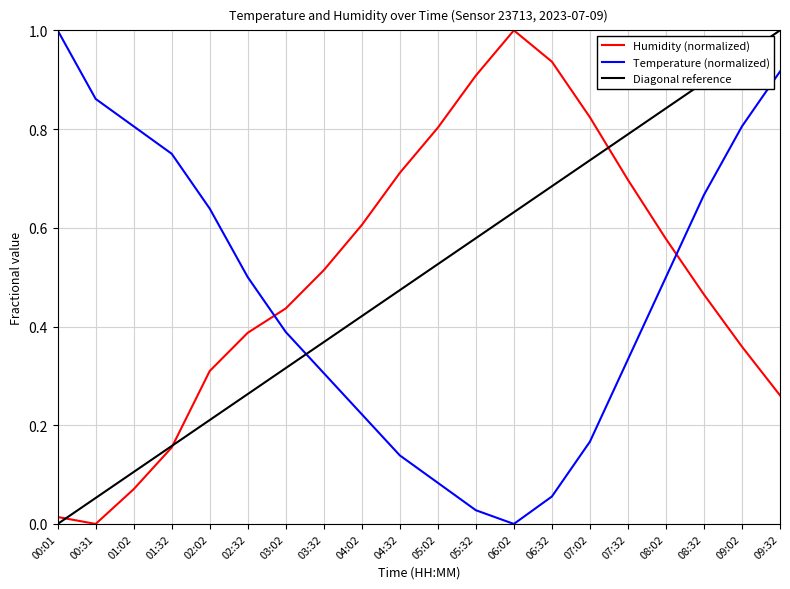

At which category is the sum across all series the highest?

09:32